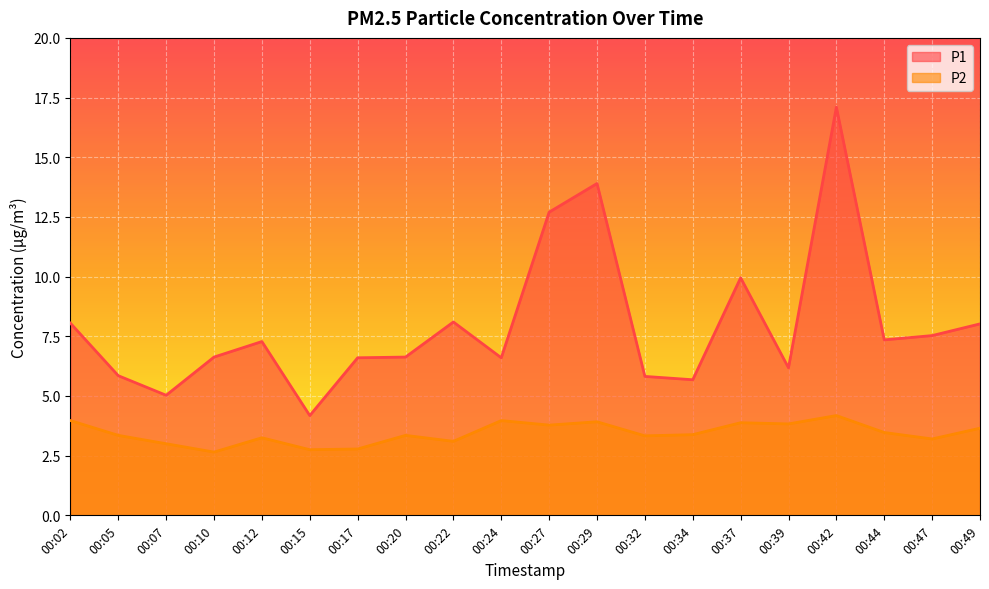

True or false: P2 and P1 cross at least once.

False